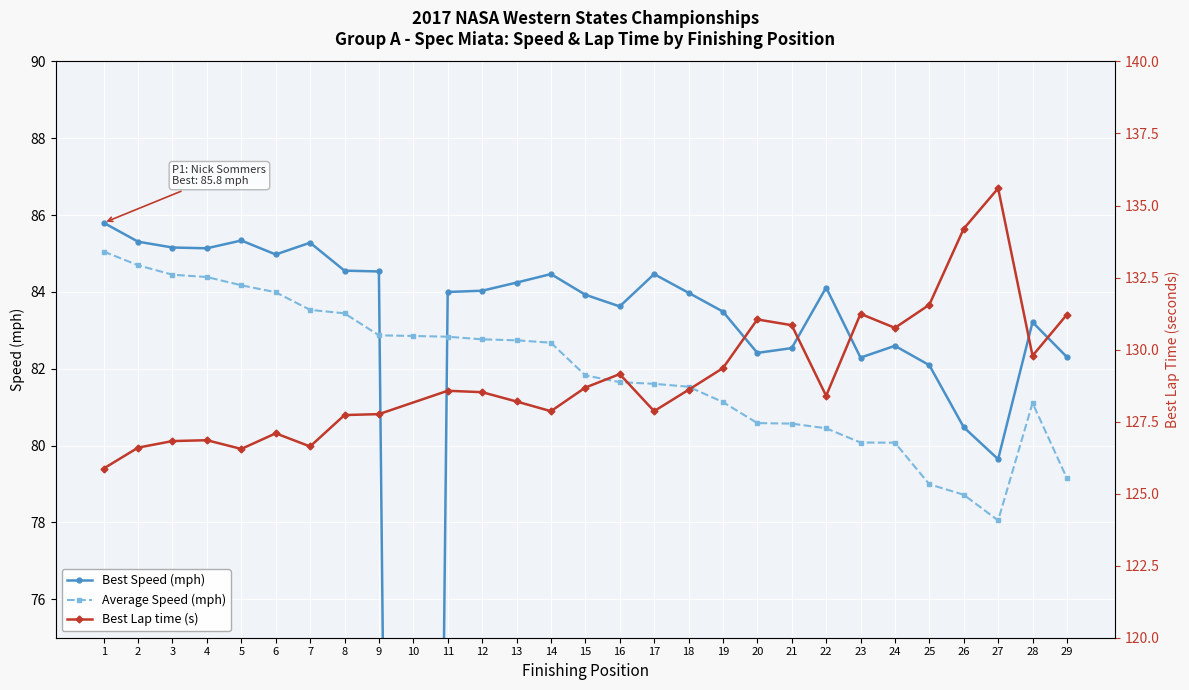

At how many categories does at least one series exceed 81?

27